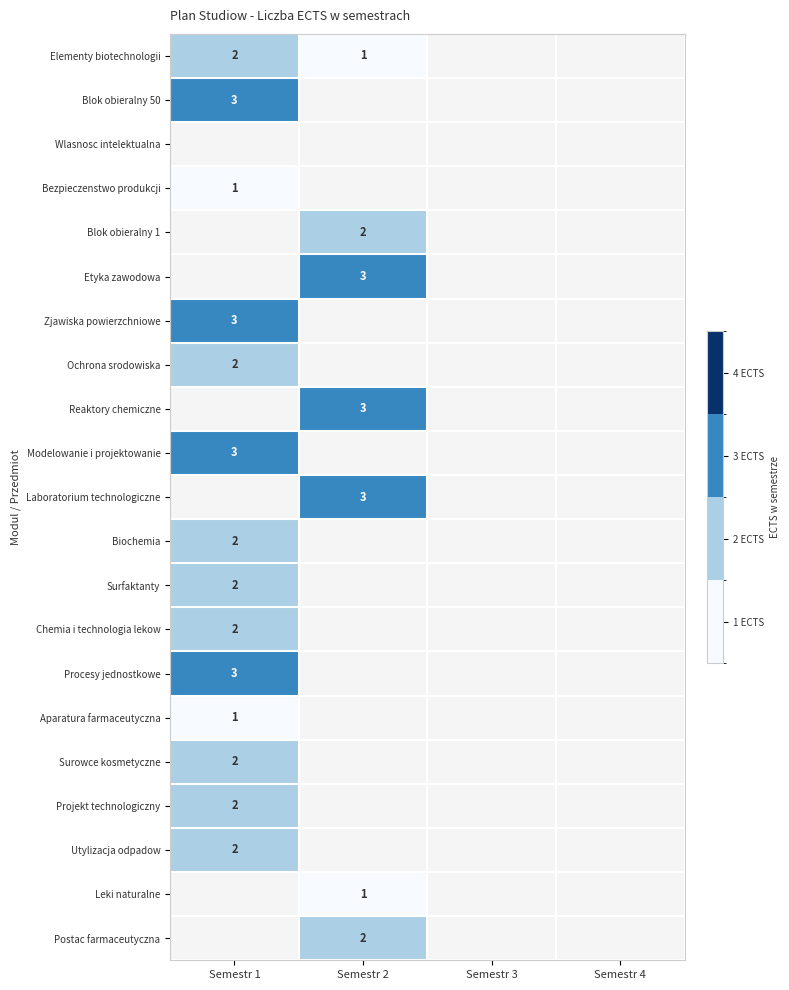

At how many categories does at least one series exceed 1?

2